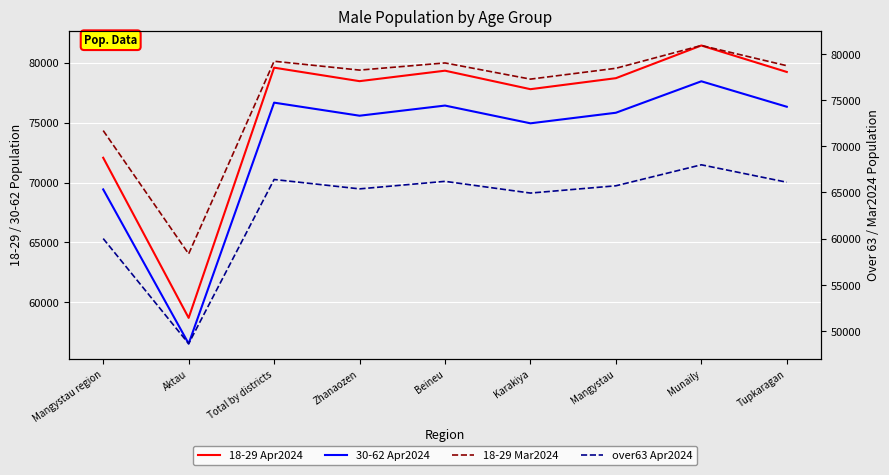

What is the difference between the second highest and second lowest values in the over63 Apr2024 series?

6402